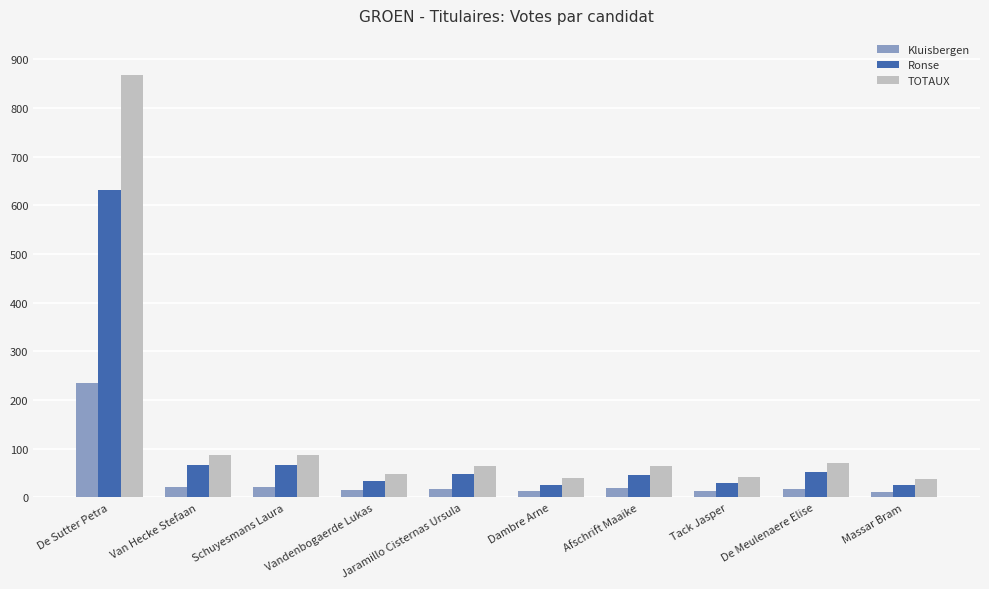

What is the difference between the highest and lowest values at Afschrift Maaike?

46